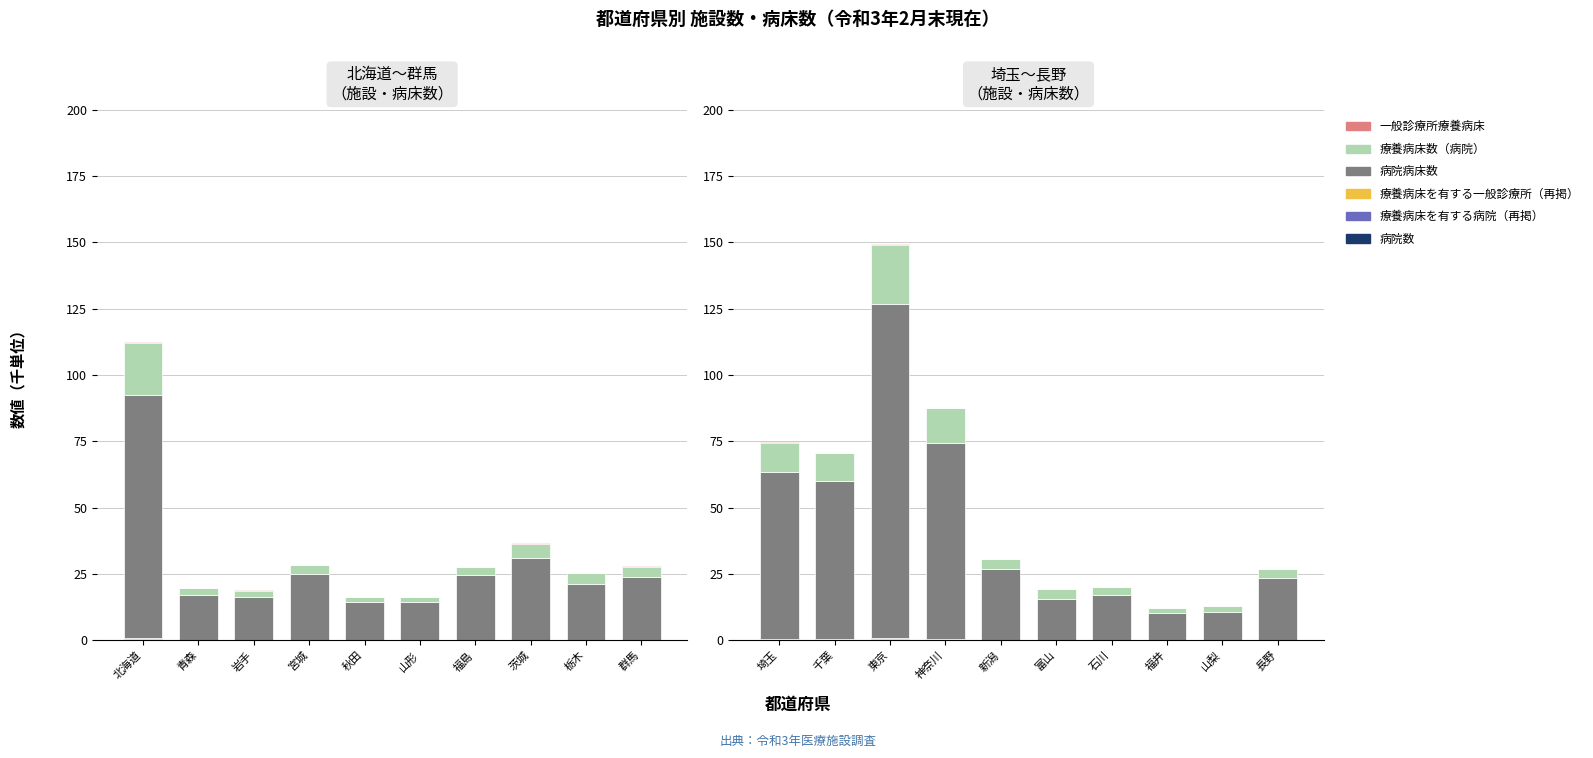

At which label is 病院数 closest to 0?

山梨